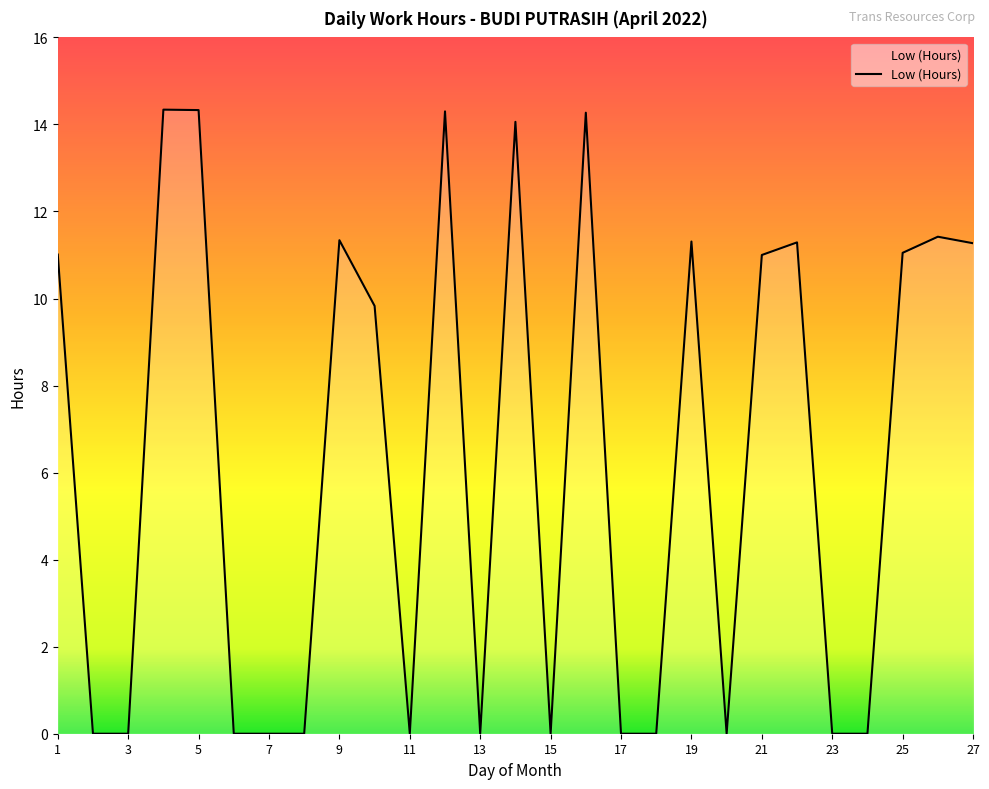

What is the greatest value displayed?

14.3